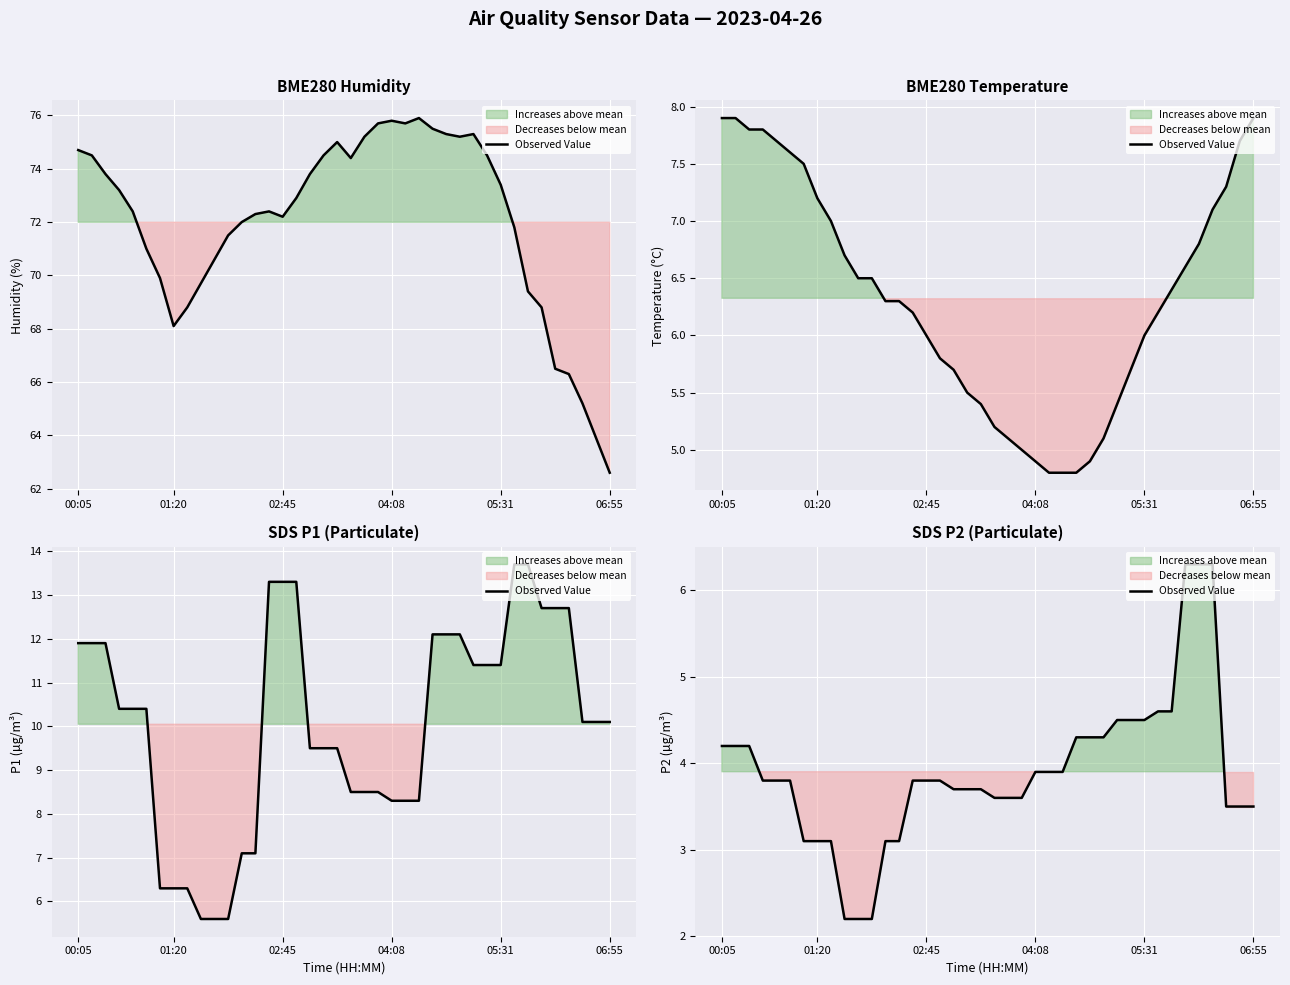

Is it true that the value at 20 is 2.3?

False